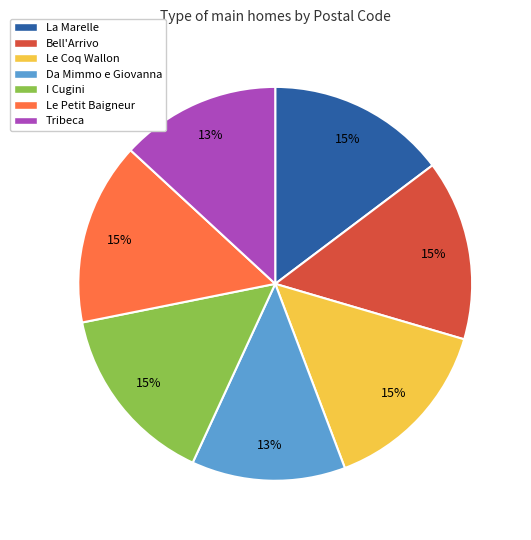

Is there any slice that represents more than half of the pie?

No